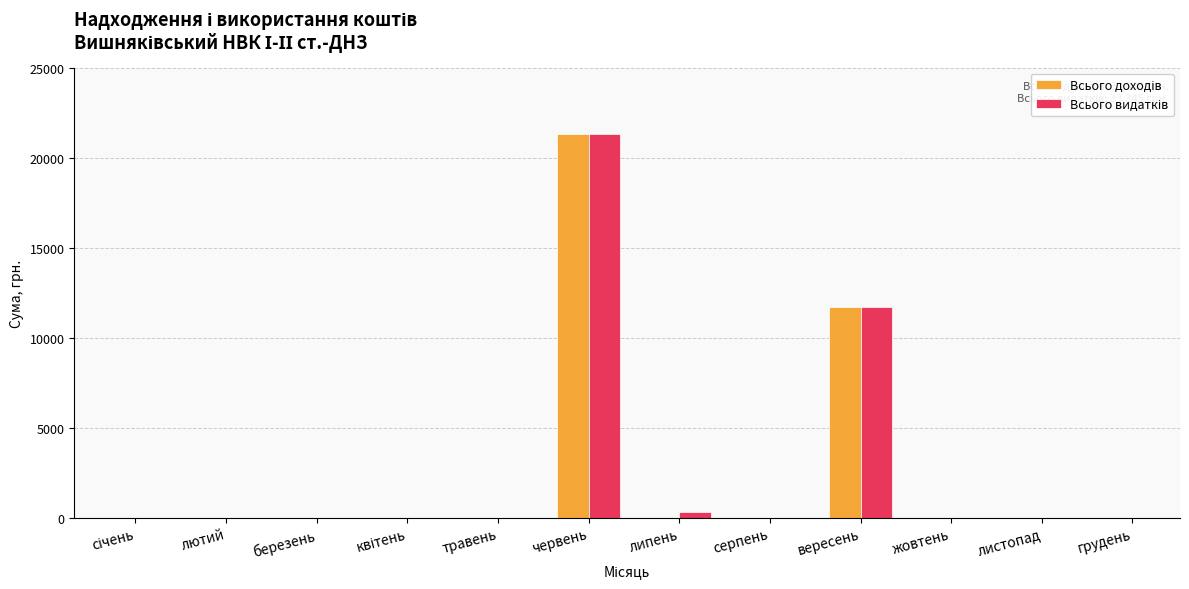

Which category has the highest value across all series?

червень